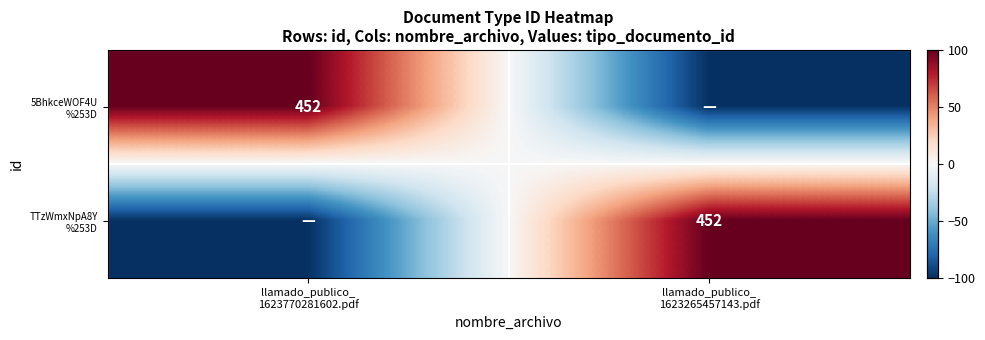

At how many categories does at least one series exceed 9?

2